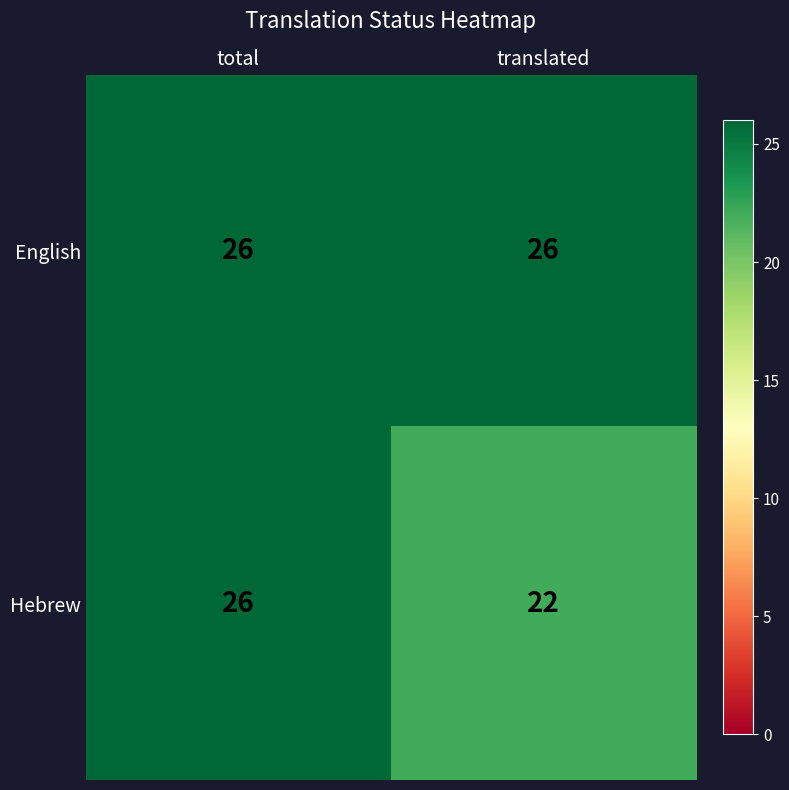

What is the highest value of the English series?

26